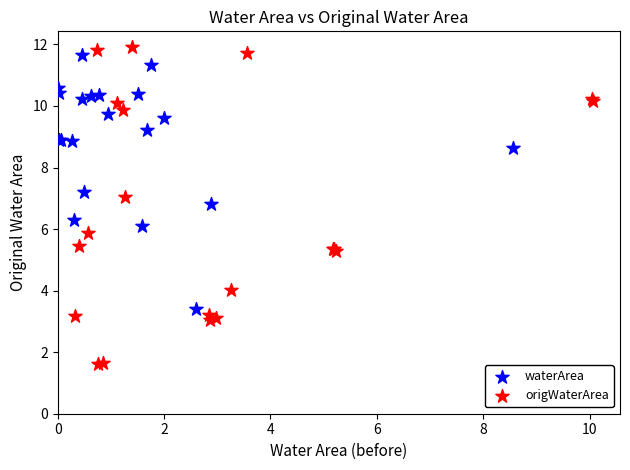

Which series contains the lowest Y value?

origWaterArea